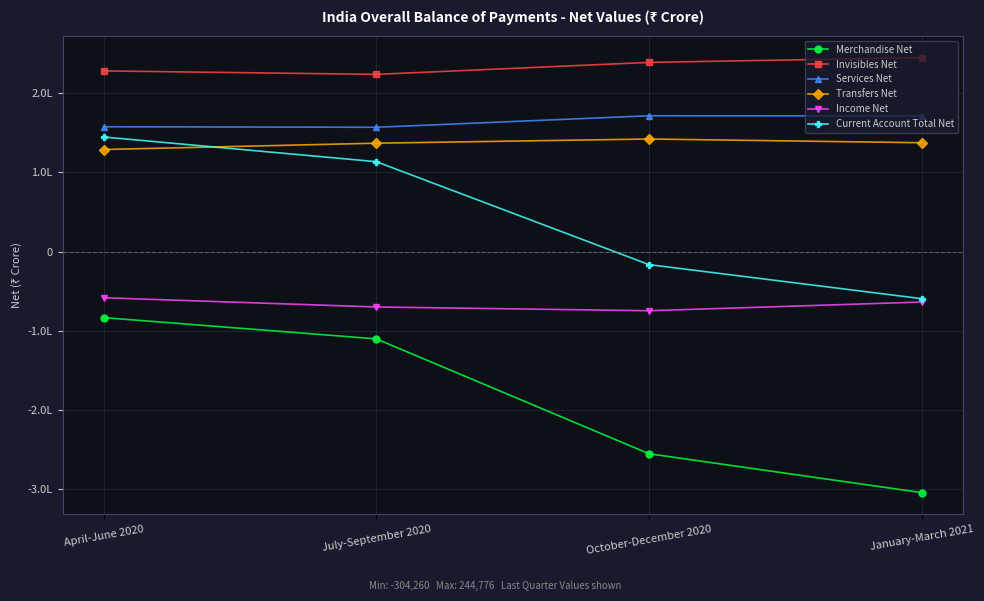

List the series in order of their peak value, highest first.

Invisibles Net, Services Net, Current Account Total Net, Transfers Net, Income Net, Merchandise Net